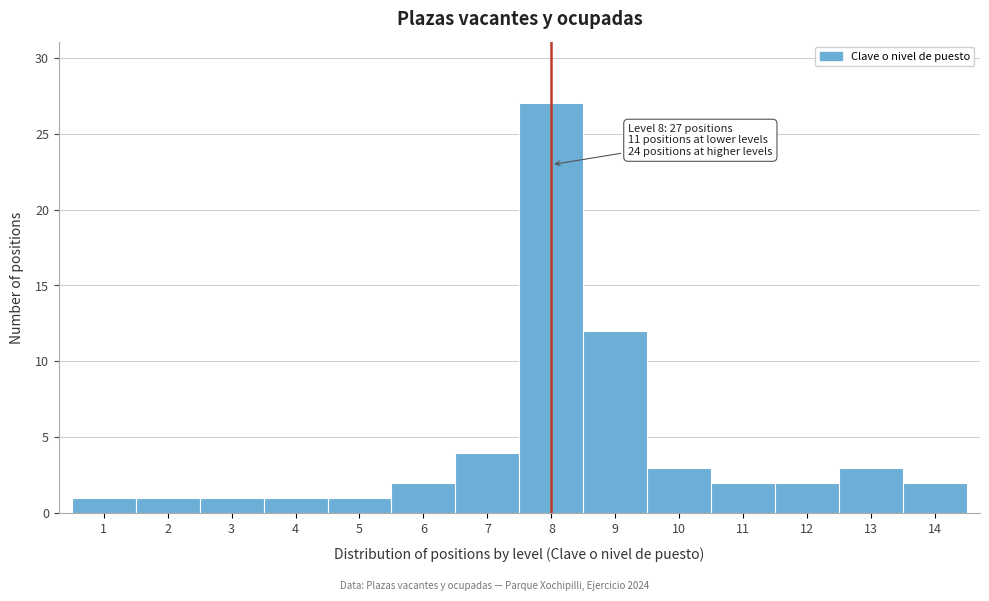

Which range on the x-axis has the tallest bar?

7.5 to 8.5